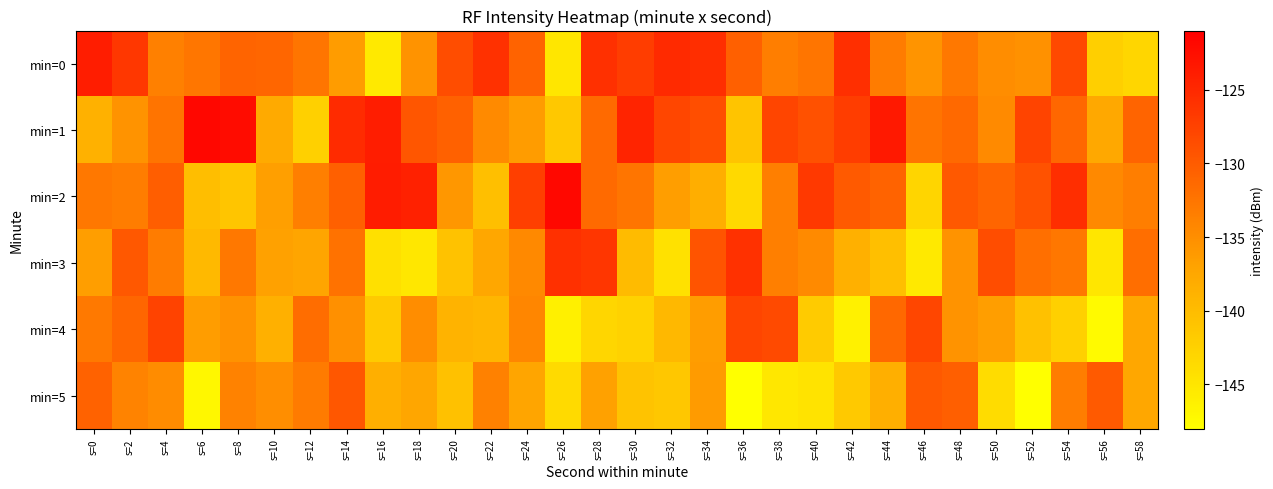

Reading left to right, transcribe all the data shown in this chart.

min=0: s=0=-123.9	s=2=-126.5	s=4=-133.6	s=6=-132.6	s=8=-130.8	s=10=-131.1	s=12=-132.5	s=14=-136.4	s=16=-145.4	s=18=-135.5	s=20=-128.6	s=22=-126.0	s=24=-130.7	s=26=-145.0	s=28=-125.8	s=30=-127.0	s=32=-125.1	s=34=-125.5	s=36=-130.4	s=38=-133.4	s=40=-132.5	s=42=-125.7	s=44=-133.2	s=46=-135.6	s=48=-132.9	s=50=-134.8	s=52=-135.3	s=54=-128.2	s=56=-142.2	s=58=-143.1
min=1: s=0=-138.7	s=2=-135.5	s=4=-132.5	s=6=-121.8	s=8=-122.3	s=10=-137.8	s=12=-142.3	s=14=-125.2	s=16=-123.9	s=18=-129.5	s=20=-130.5	s=22=-134.6	s=24=-136.4	s=26=-141.4	s=28=-131.5	s=30=-124.6	s=32=-128.0	s=34=-128.7	s=36=-141.0	s=38=-127.8	s=40=-129.0	s=42=-127.1	s=44=-123.5	s=46=-132.4	s=48=-131.4	s=50=-134.5	s=52=-127.7	s=54=-131.2	s=56=-137.6	s=58=-130.9
min=2: s=0=-132.8	s=2=-133.3	s=4=-130.2	s=6=-140.2	s=8=-141.1	s=10=-136.7	s=12=-133.5	s=14=-130.5	s=16=-123.8	s=18=-124.3	s=20=-135.8	s=22=-140.3	s=24=-127.2	s=26=-121.9	s=28=-131.5	s=30=-132.5	s=32=-136.6	s=34=-138.4	s=36=-143.4	s=38=-133.5	s=40=-126.6	s=42=-130.0	s=44=-130.7	s=46=-143.0	s=48=-129.8	s=50=-131.0	s=52=-129.1	s=54=-125.5	s=56=-134.4	s=58=-133.4
min=3: s=0=-136.5	s=2=-129.7	s=4=-133.2	s=6=-139.6	s=8=-132.9	s=10=-136.8	s=12=-137.3	s=14=-132.2	s=16=-144.2	s=18=-145.1	s=20=-140.7	s=22=-137.5	s=24=-134.5	s=26=-125.8	s=28=-126.3	s=30=-139.8	s=32=-144.3	s=34=-129.2	s=36=-125.9	s=38=-133.5	s=40=-134.5	s=42=-138.6	s=44=-140.4	s=46=-145.4	s=48=-135.5	s=50=-128.6	s=52=-132.0	s=54=-132.7	s=56=-145.0	s=58=-131.8
min=4: s=0=-133.0	s=2=-131.1	s=4=-127.5	s=6=-136.4	s=8=-135.4	s=10=-138.5	s=12=-131.7	s=14=-135.2	s=16=-141.6	s=18=-134.9	s=20=-138.8	s=22=-139.3	s=24=-134.2	s=26=-146.2	s=28=-143.1	s=30=-142.7	s=32=-139.5	s=34=-136.5	s=36=-127.8	s=38=-128.3	s=40=-141.8	s=42=-146.3	s=44=-131.2	s=46=-127.9	s=48=-135.5	s=50=-136.5	s=52=-140.6	s=54=-142.4	s=56=-147.4	s=58=-137.5
min=5: s=0=-130.6	s=2=-134.0	s=4=-134.7	s=6=-147.0	s=8=-133.8	s=10=-135.0	s=12=-133.1	s=14=-129.5	s=16=-138.4	s=18=-137.4	s=20=-140.5	s=22=-133.7	s=24=-137.2	s=26=-143.6	s=28=-136.9	s=30=-140.8	s=32=-141.3	s=34=-136.2	s=36=-148.2	s=38=-145.1	s=40=-144.7	s=42=-141.5	s=44=-138.5	s=46=-129.8	s=48=-130.3	s=50=-143.8	s=52=-148.3	s=54=-133.2	s=56=-129.9	s=58=-137.5